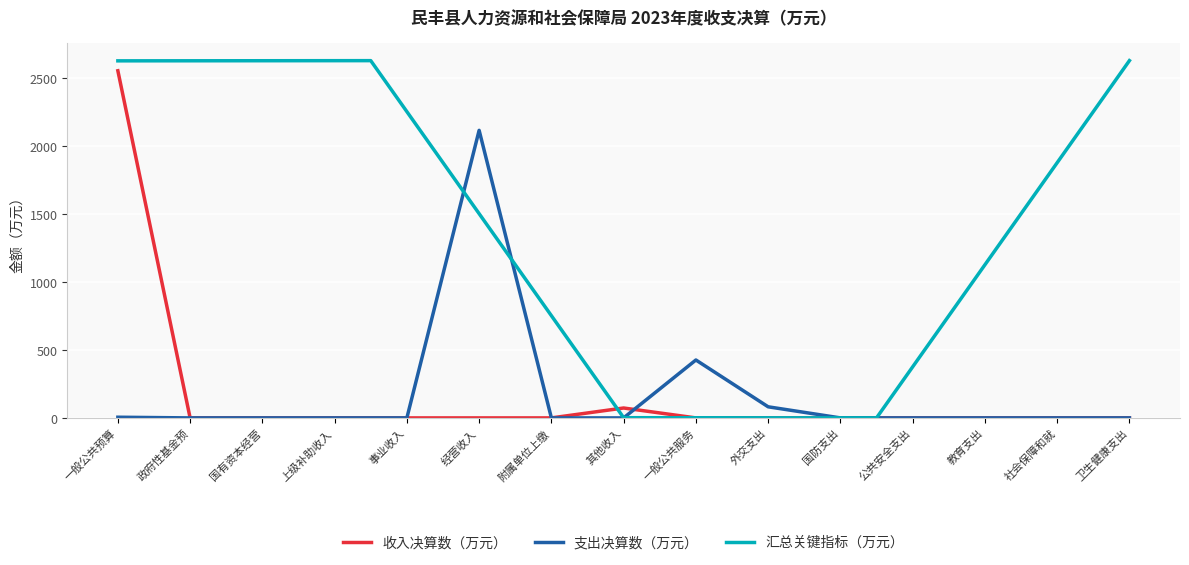

Rank the categories by value from lowest to highest.

政府性基金预, 国有资本经营, 上级补助收入, 事业收入, 附属单位上缴, 其他收入, 国防支出, 公共安全支出, 教育支出, 社会保障和就, 卫生健康支出, 一般公共预算, 外交支出, 一般公共服务, 经营收入